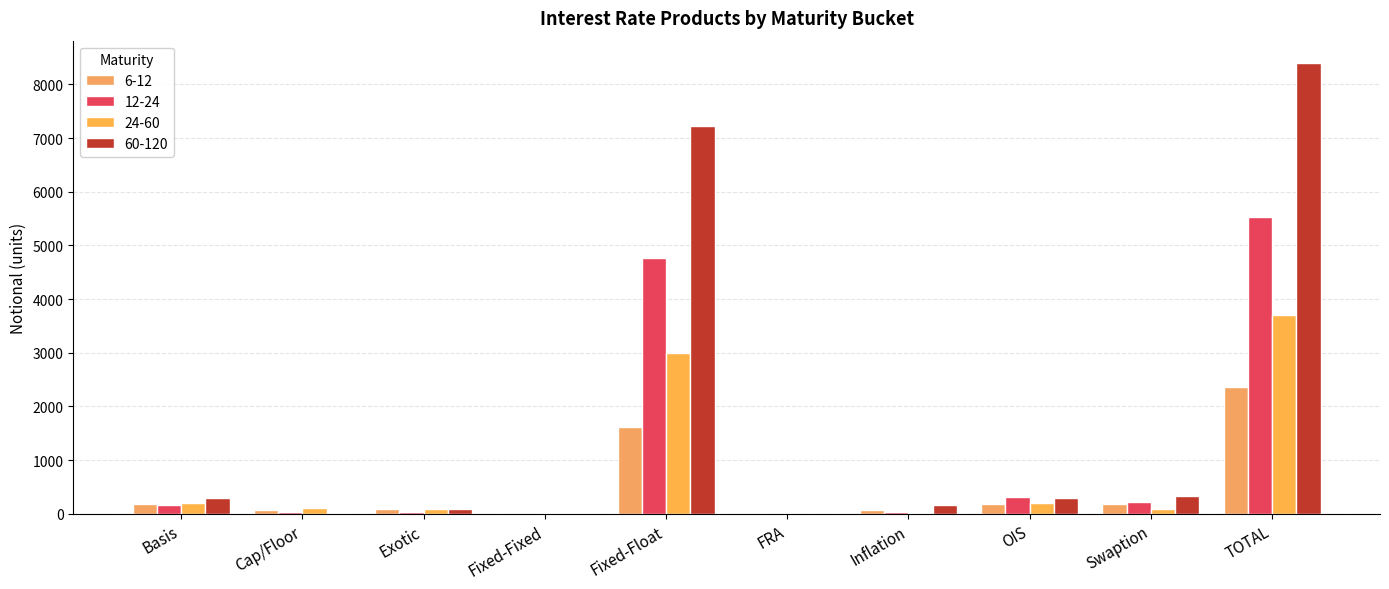

How many groups of bars are there?

10